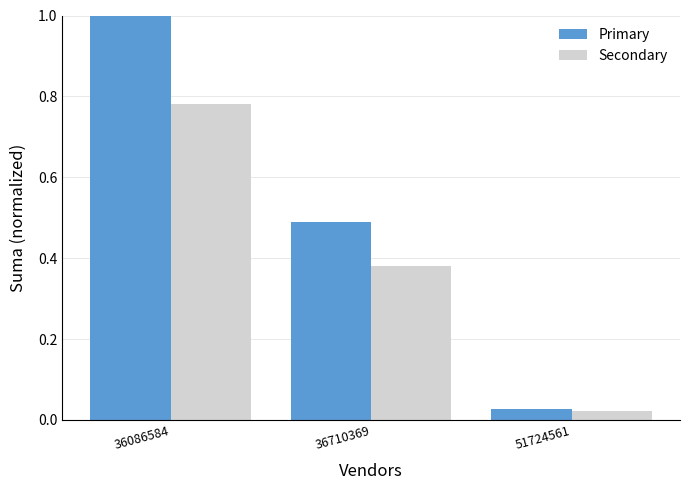

Are the bars grouped side by side (vs. stacked)?

Yes